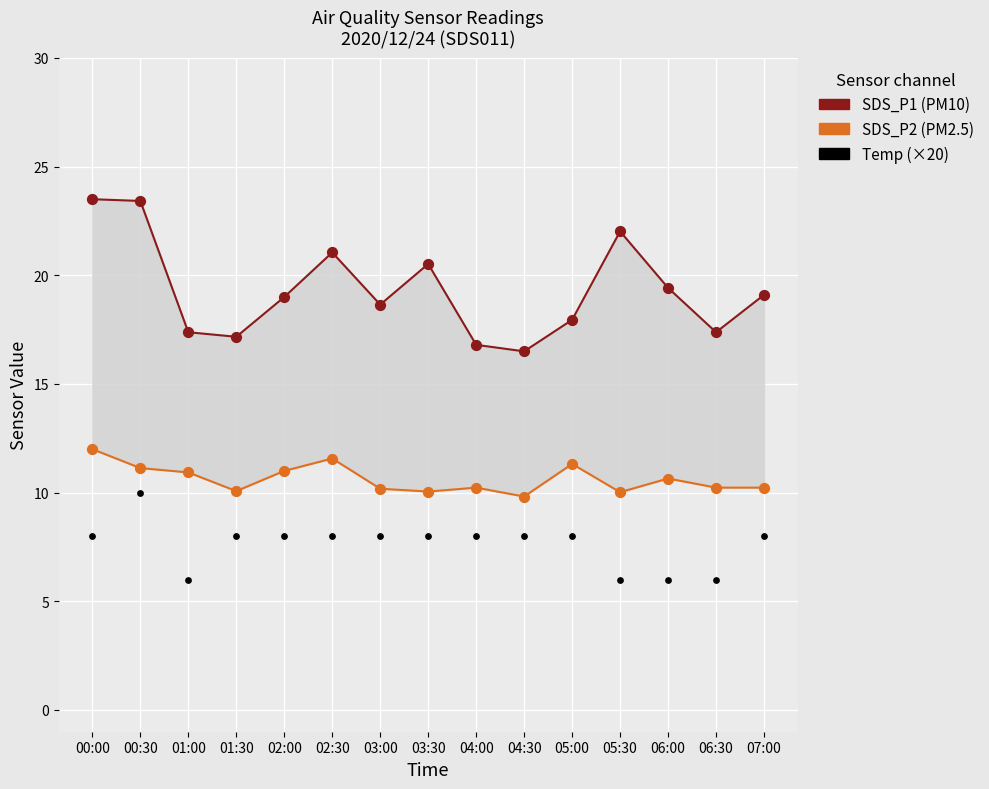

Which series has the largest Y range (max minus min)?

SDS_P1